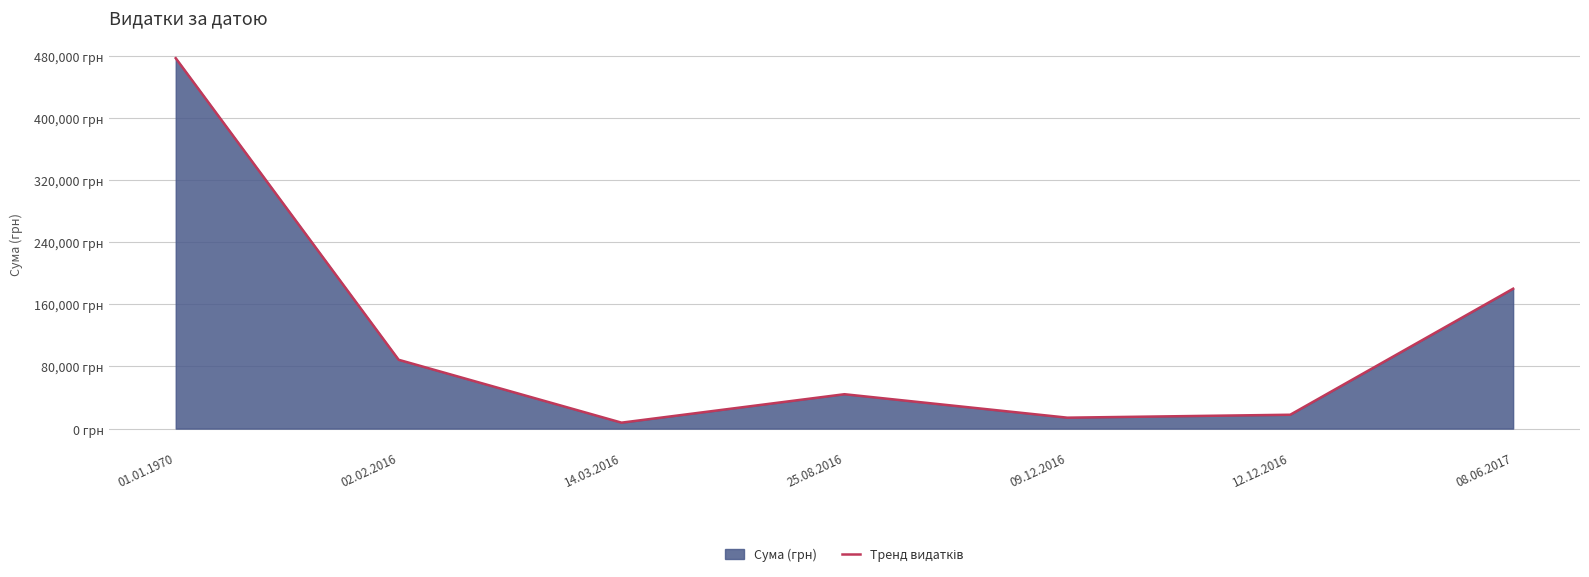

What is the sum of the values at 25.08.2016 and 12.12.2016?

62058.8